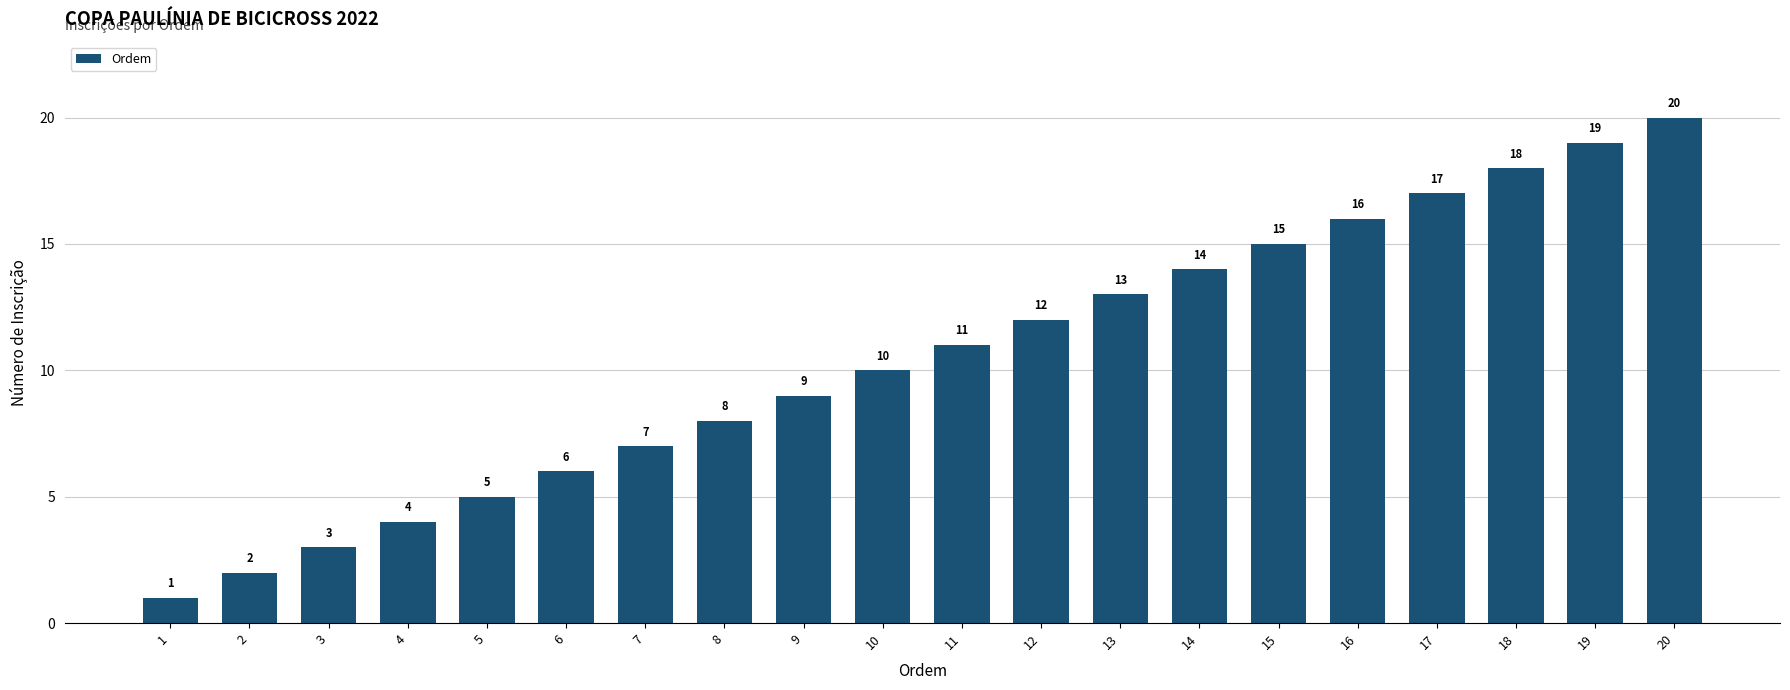

Which category has the lowest value across all series?

1